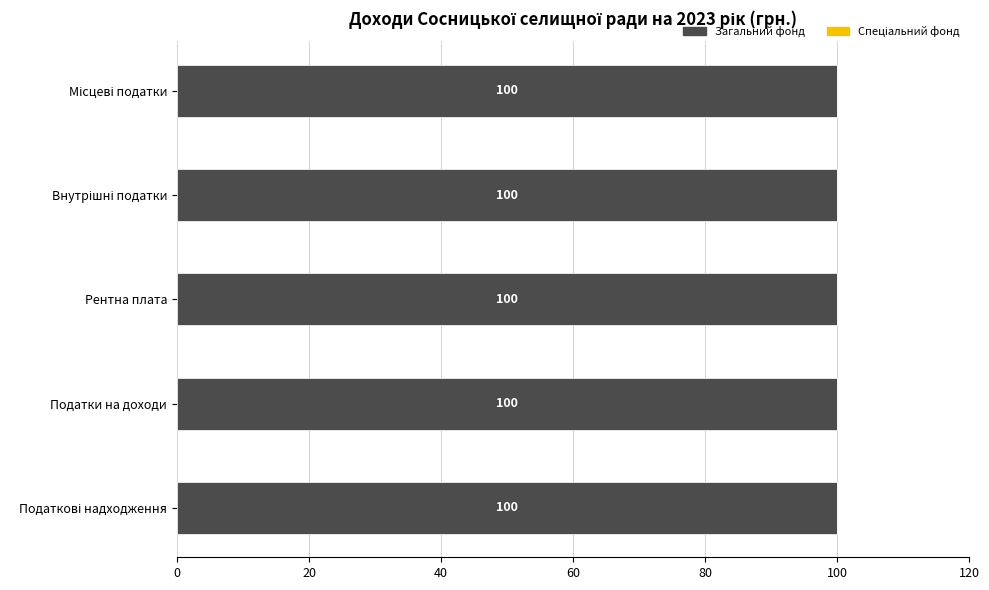

What value does the Загальний фонд series have at Податки на доходи?

100.0